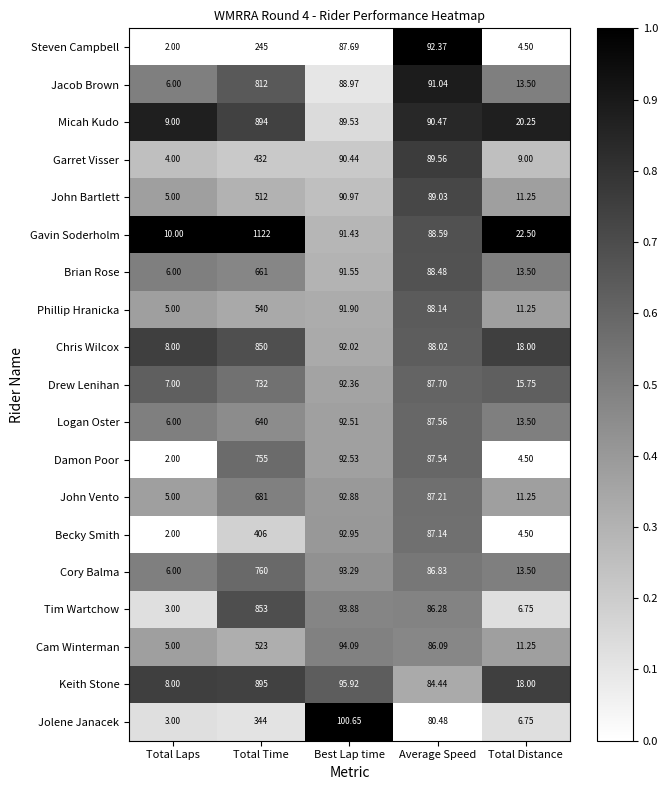

Count the number of data series in this chart.

19